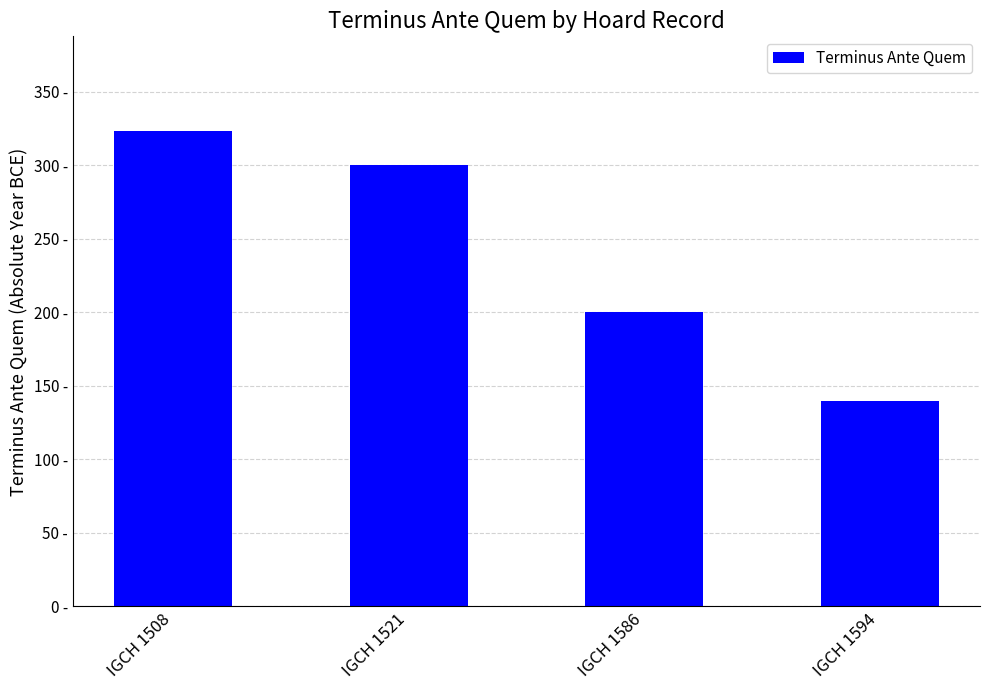

What is the greatest value displayed?

323